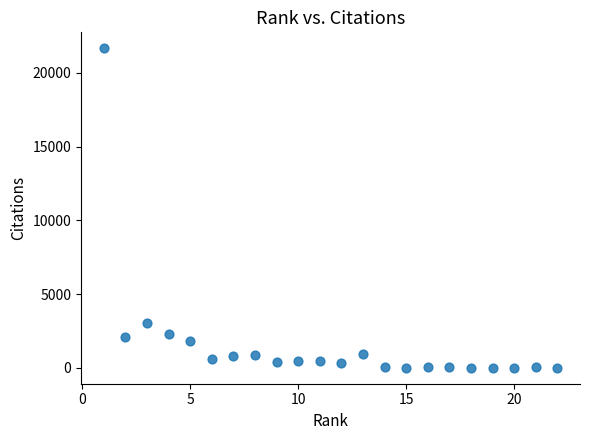

What is the range of X values (max minus min)?

21